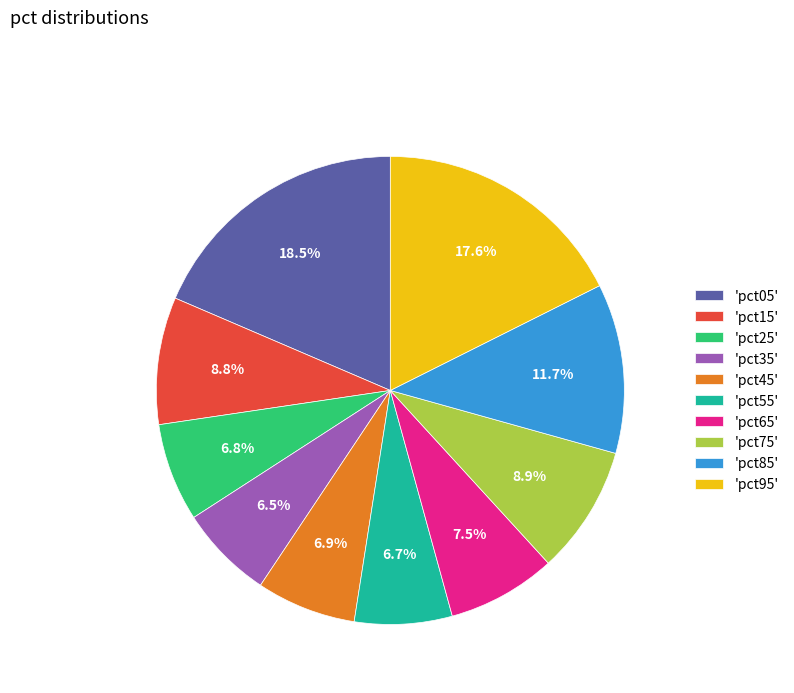

Count the number of slices in the pie.

10